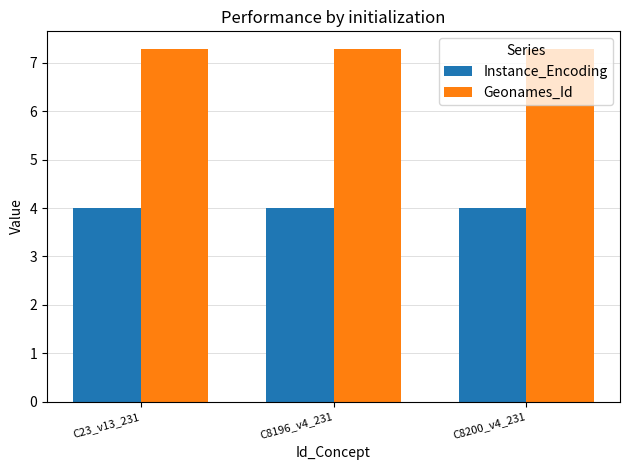

What is the difference between the highest and lowest values at C8200_v4_231?

3.3